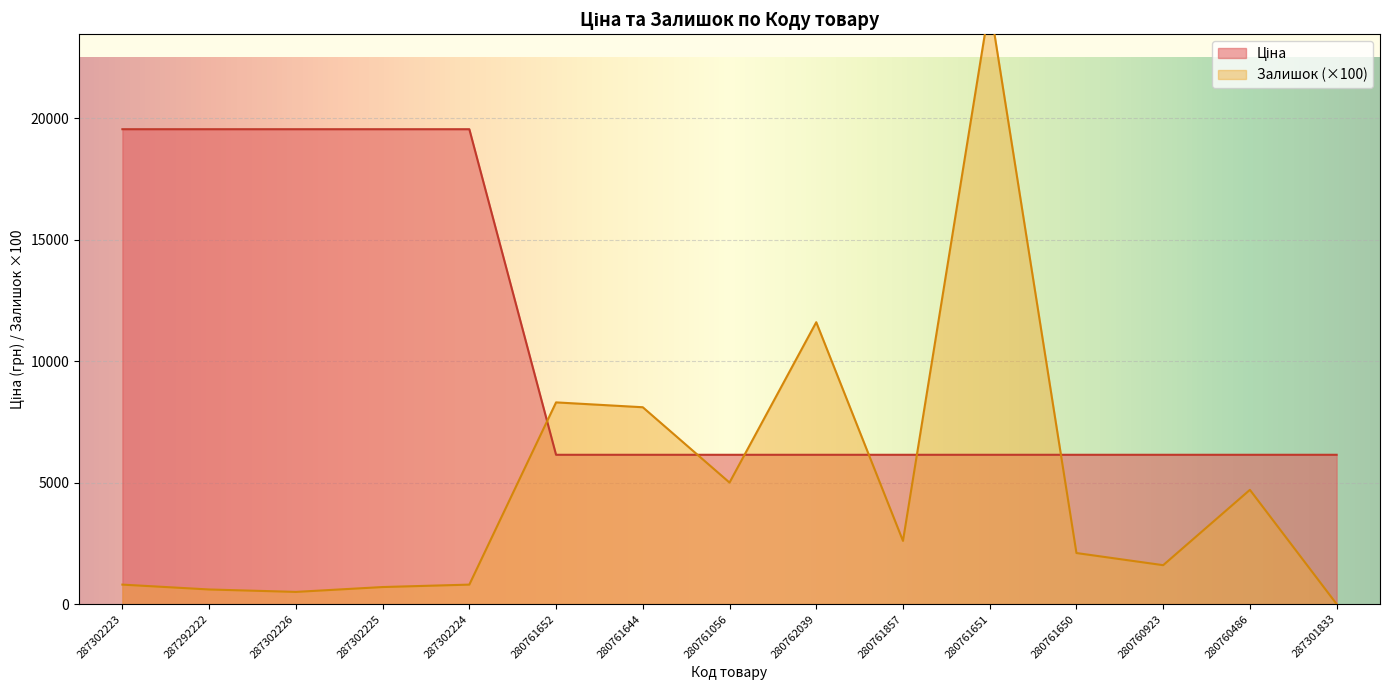

What is the difference between the second highest and minimum values in the Ціна series?

13399.5